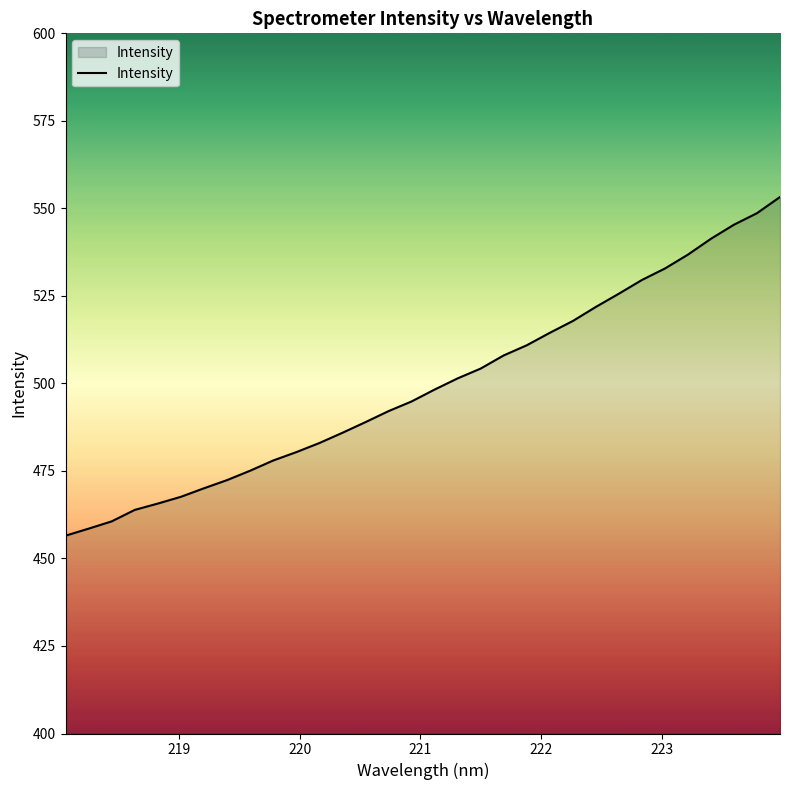

What is the minimum value shown in the chart?

456.5